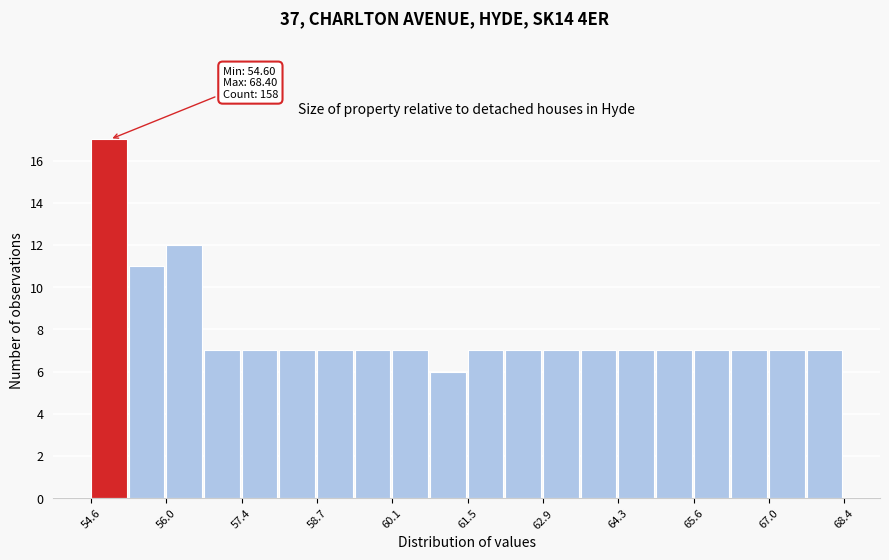

Read against the x-axis, roughly where is the centre of the tallest bar?

55.0